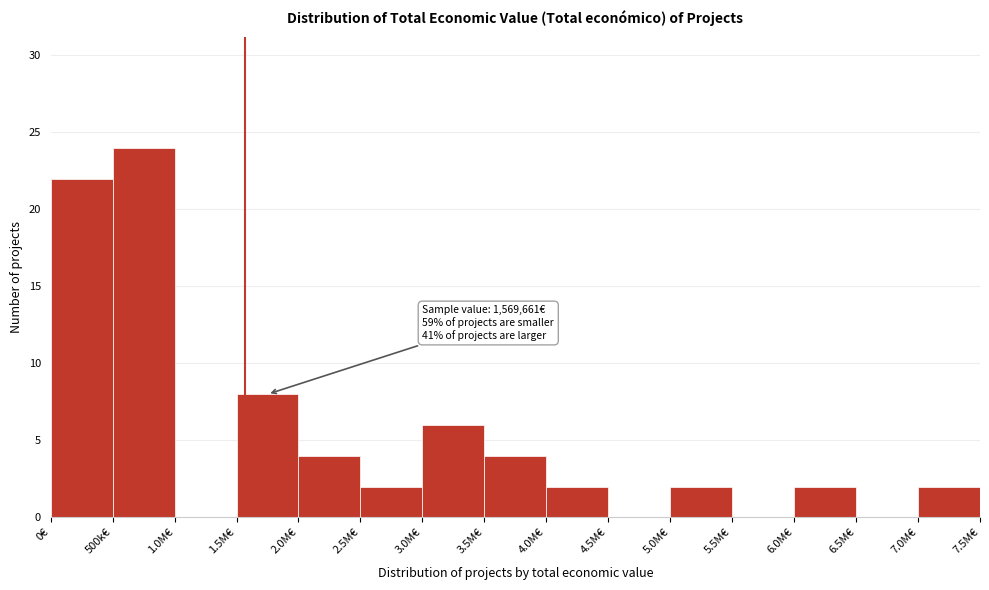

Reading right to left, list all the values displayed in this chart.

7.0M€=2	6.5M€=0	6.0M€=2	5.5M€=0	5.0M€=2	4.5M€=0	4.0M€=2	3.5M€=4	3.0M€=6	2.5M€=2	2.0M€=4	1.5M€=8	1.0M€=0	500k€=24	0€=22